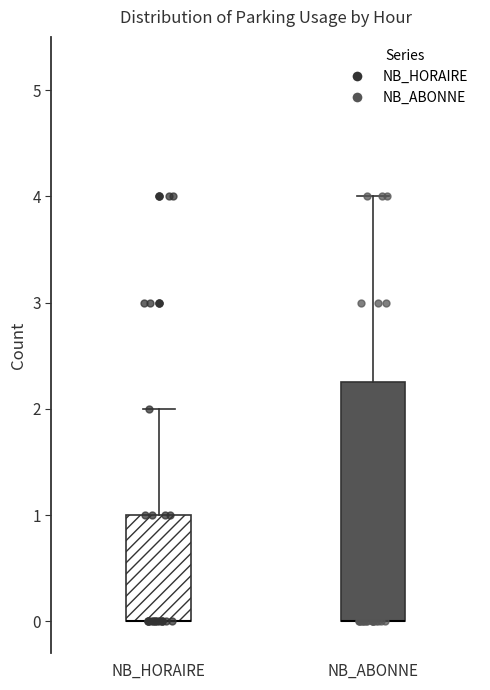

Comparing the boxes themselves (not the whiskers), which one is the tallest?

NB_ABONNE